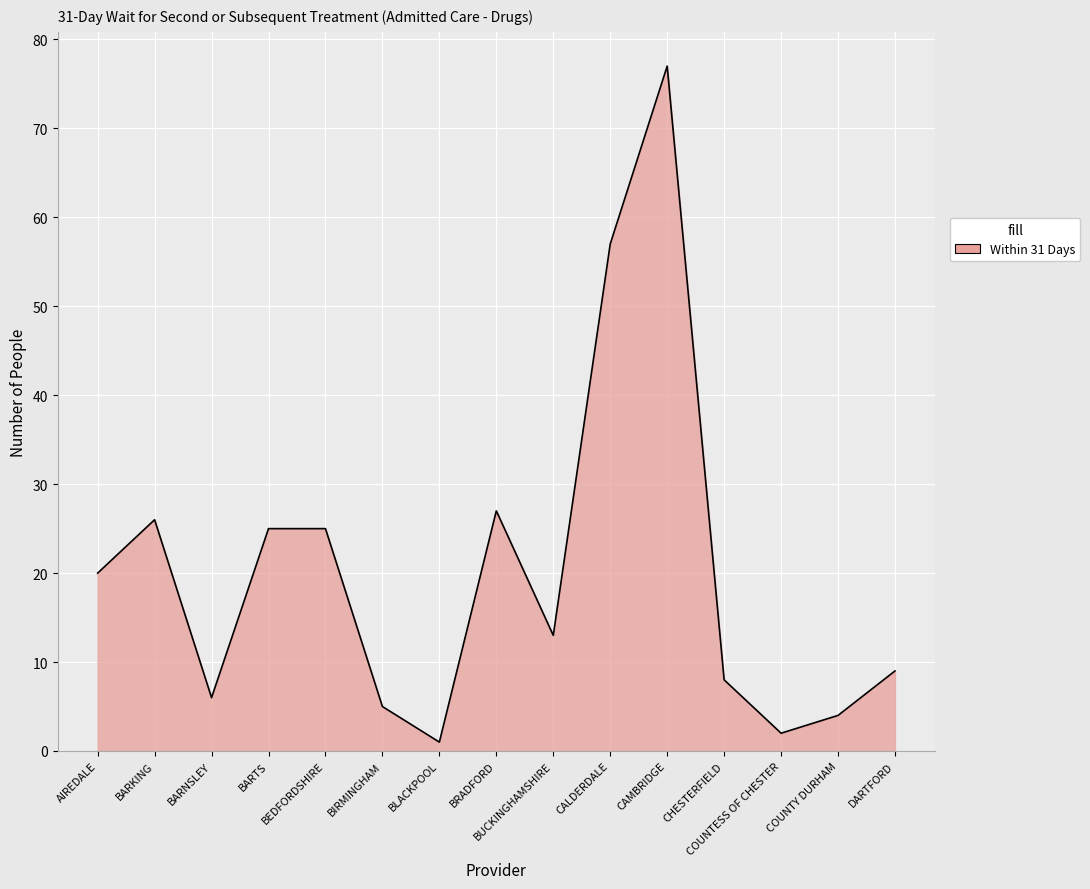

What is the difference between the values at CHESTERFIELD and BUCKINGHAMSHIRE?

5